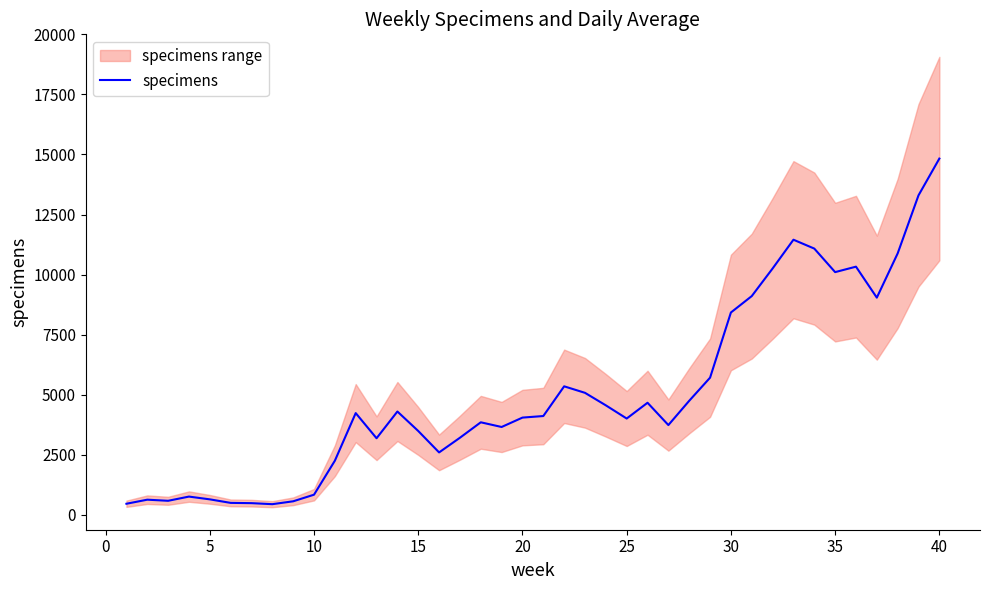

How many data points are less than 4109?

20